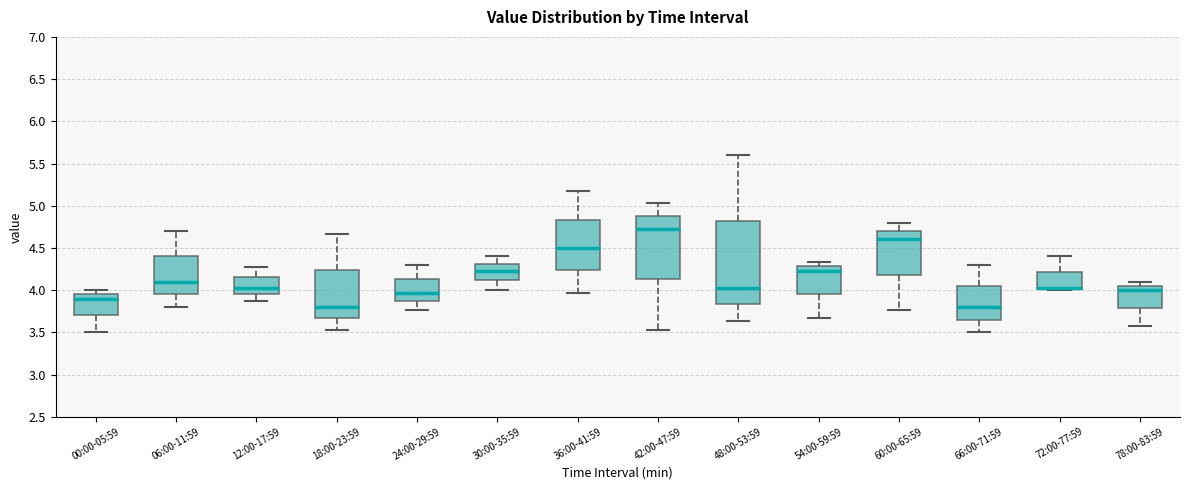

Reading left to right, read every box against the y-axis: the position of its median line, the range the box covers, and the ends of its whiskers. The values are not printed on the chart, so give them approximately, as read against the axis.

00:00-05:59: median 3.90, box 3.70 to 3.95, whiskers 3.50 to 4.00
06:00-11:59: median 4.10, box 3.95 to 4.40, whiskers 3.80 to 4.70
12:00-17:59: median 4.05, box 3.95 to 4.15, whiskers 3.85 to 4.25
18:00-23:59: median 3.80, box 3.65 to 4.25, whiskers 3.55 to 4.65
24:00-29:59: median 3.95, box 3.85 to 4.15, whiskers 3.75 to 4.30
30:00-35:59: median 4.25, box 4.10 to 4.30, whiskers 4.00 to 4.40
36:00-41:59: median 4.50, box 4.25 to 4.85, whiskers 3.95 to 5.15
42:00-47:59: median 4.75, box 4.15 to 4.90, whiskers 3.55 to 5.05
48:00-53:59: median 4.05, box 3.85 to 4.80, whiskers 3.65 to 5.60
54:00-59:59: median 4.25, box 3.95 to 4.30, whiskers 3.65 to 4.35
60:00-65:59: median 4.60, box 4.20 to 4.70, whiskers 3.75 to 4.80
66:00-71:59: median 3.80, box 3.65 to 4.05, whiskers 3.50 to 4.30
72:00-77:59: median 4.05 (drawn on the box's lower edge), box 4.00 to 4.20, whiskers 4.00 (just below the box's lower edge) to 4.40
78:00-83:59: median 4.00, box 3.80 to 4.05, whiskers 3.55 to 4.10